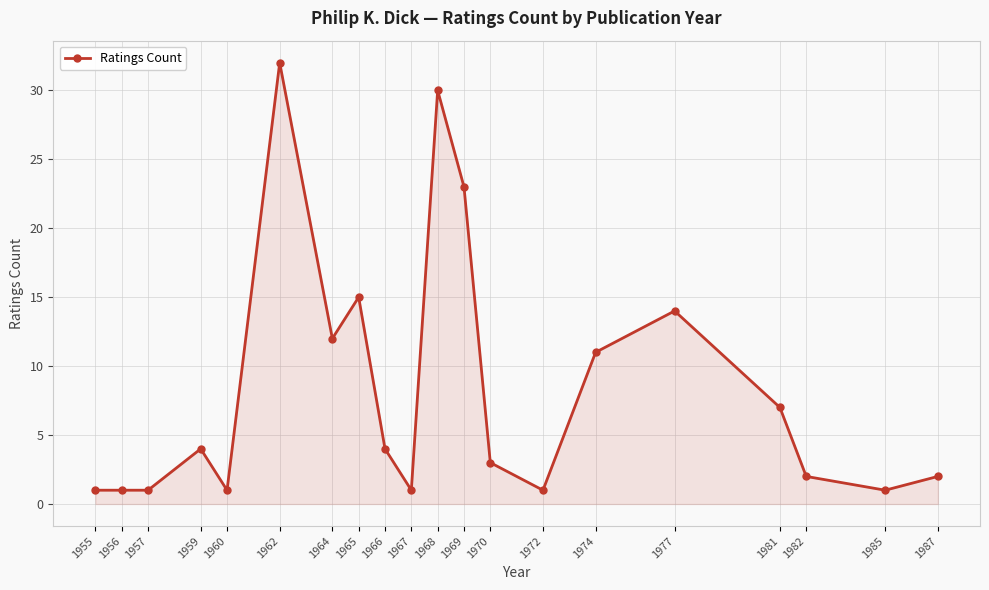

Approximately how many times larger is the value at 1964 compared to 1974?

1.1